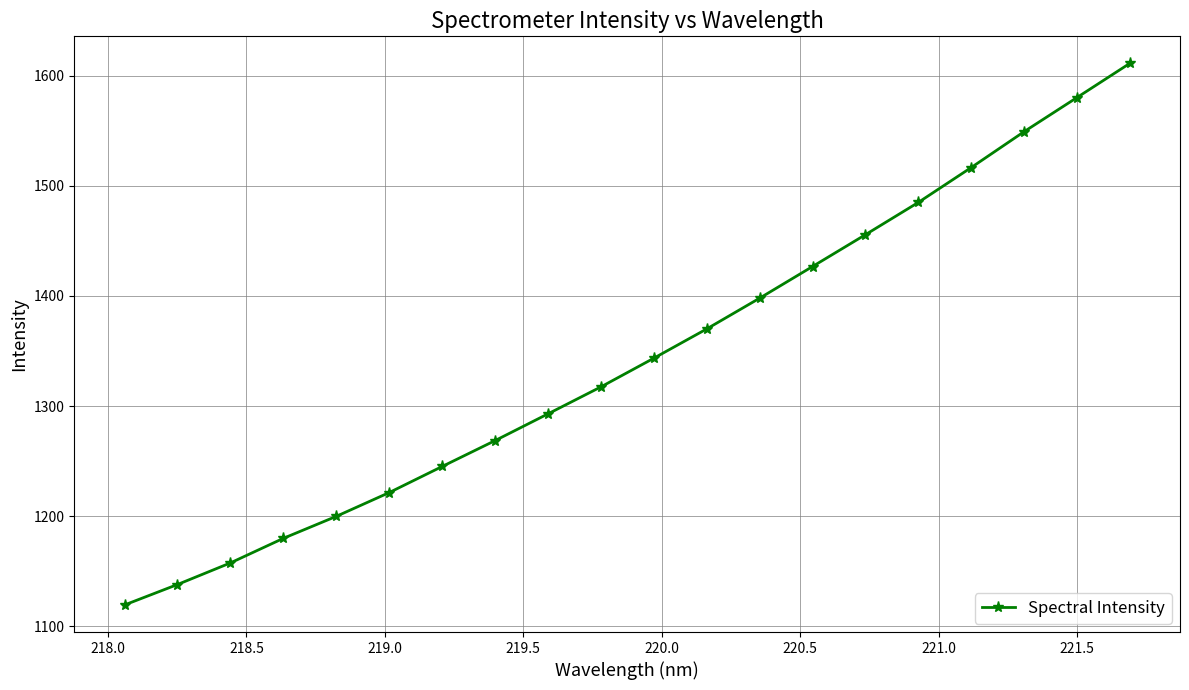

True or false: there are more than 2 points higher than both neighbors.

False